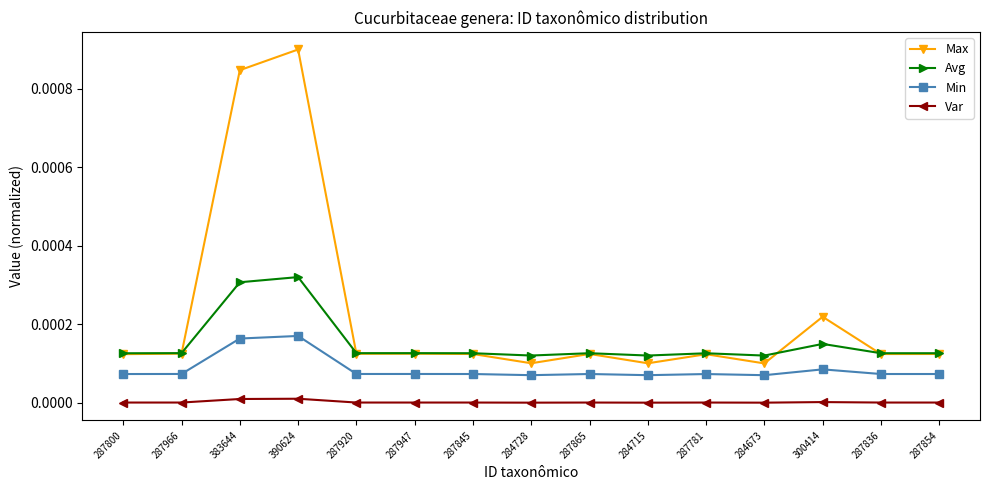

What is the label of the 15th point from the right?

287800